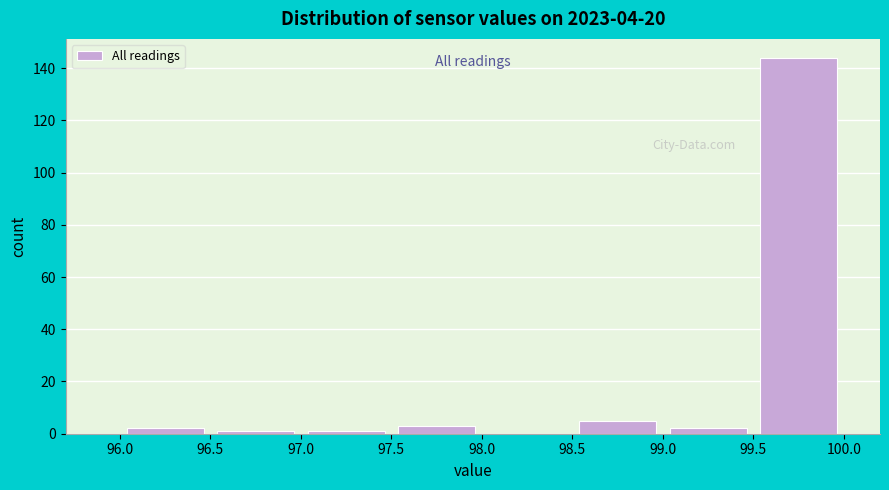

What is the height of the bar covering 99.5 to 100.0 on the x-axis? The values are not printed on the chart, so give them approximately, as read against the axis.

144